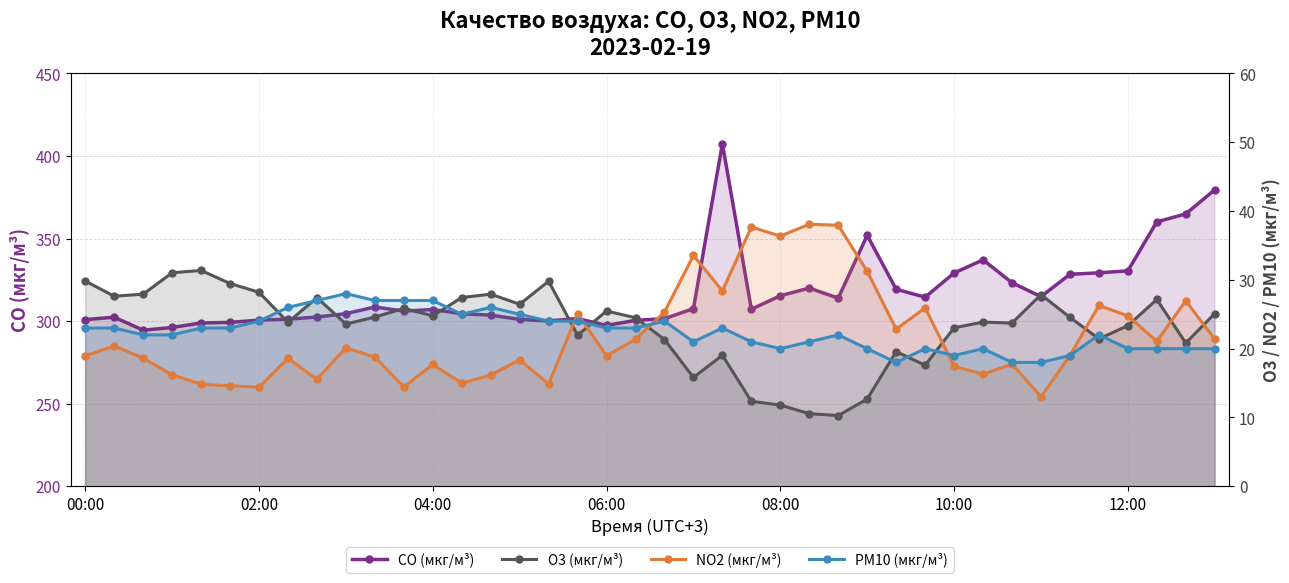

Rank the series by their maximum value, from lowest to highest.

PM10 (мкг/м³), O3 (мкг/м³), NO2 (мкг/м³), CO (мкг/м³)